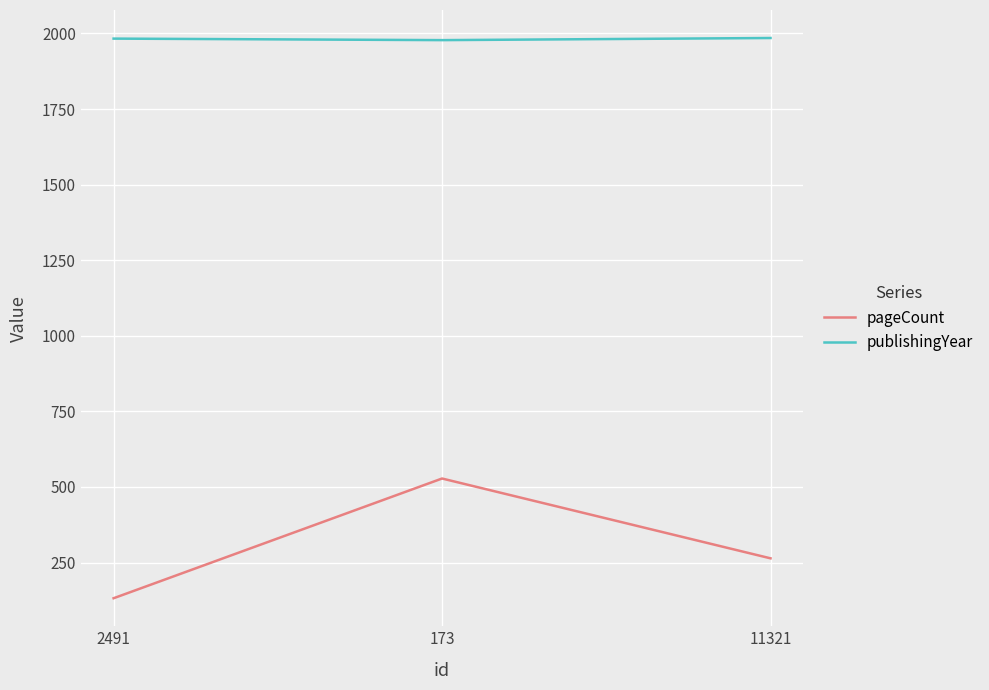

Rank the series by their average value, from lowest to highest.

pageCount, publishingYear